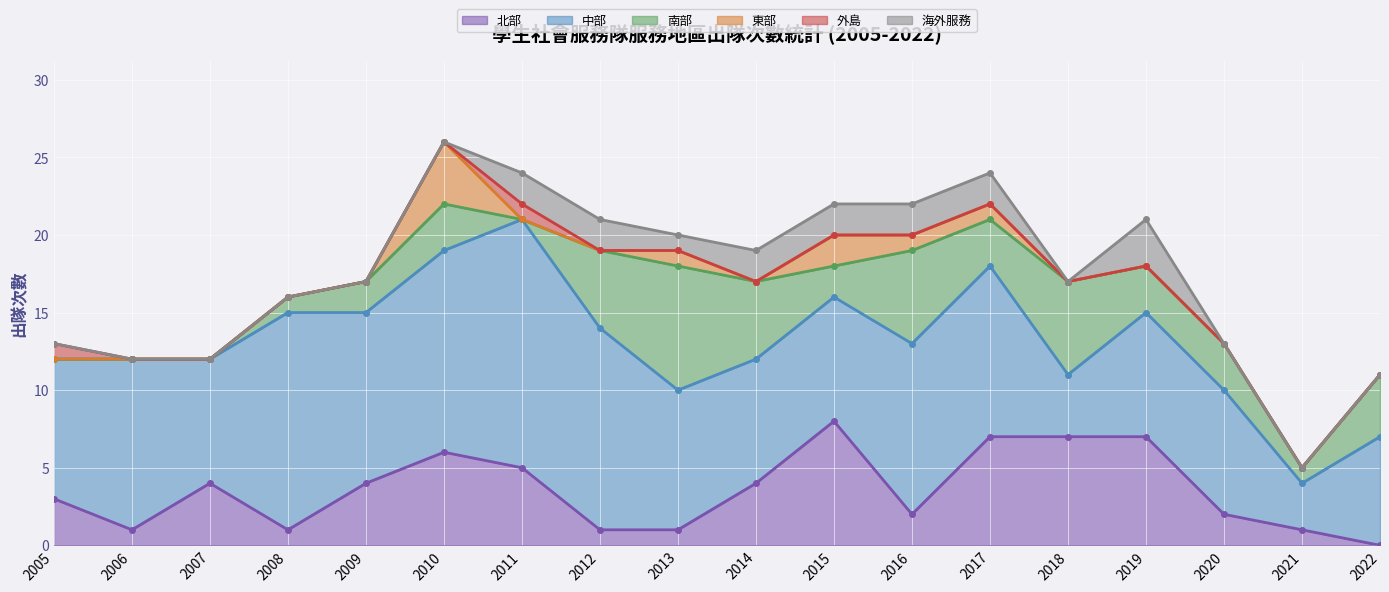

Which series has the largest total across all categories?

中部